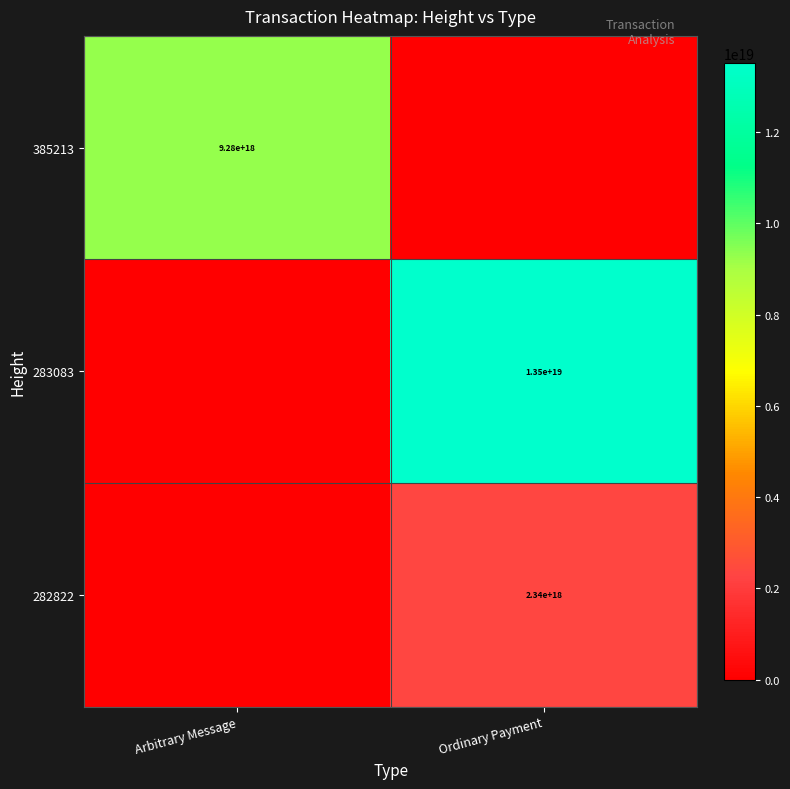

True or false: 385213 has a value of 4217095734757332480 at Arbitrary Message.

False